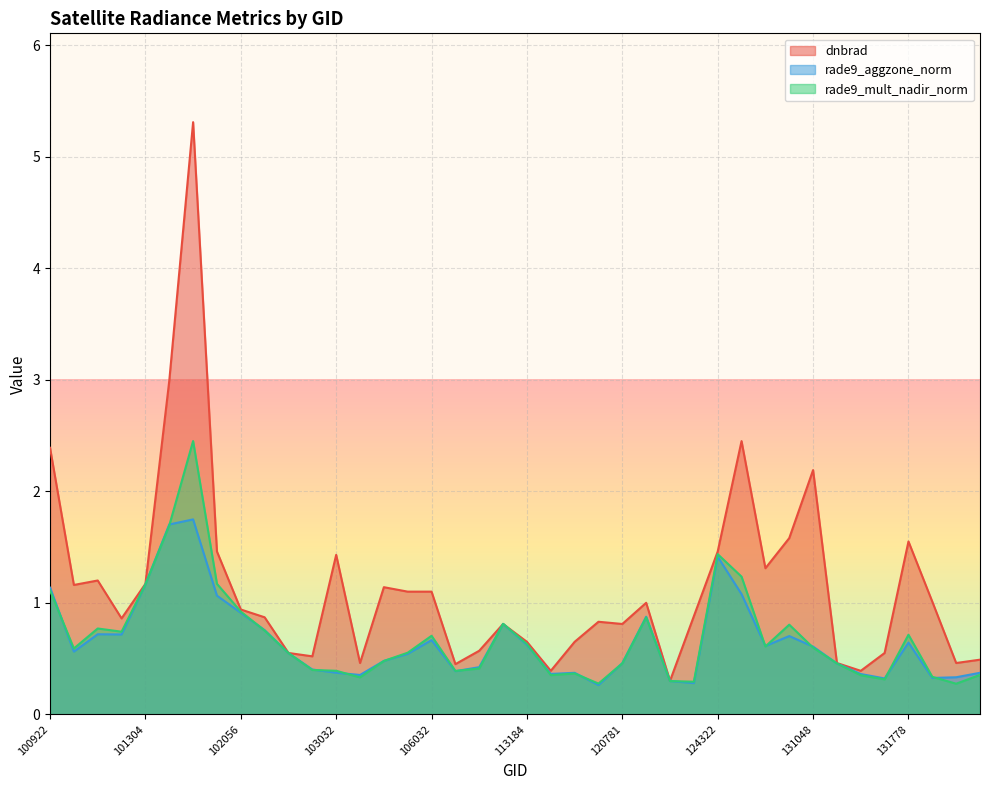

Where is the first local minimum for rade9_aggzone_norm?

100930